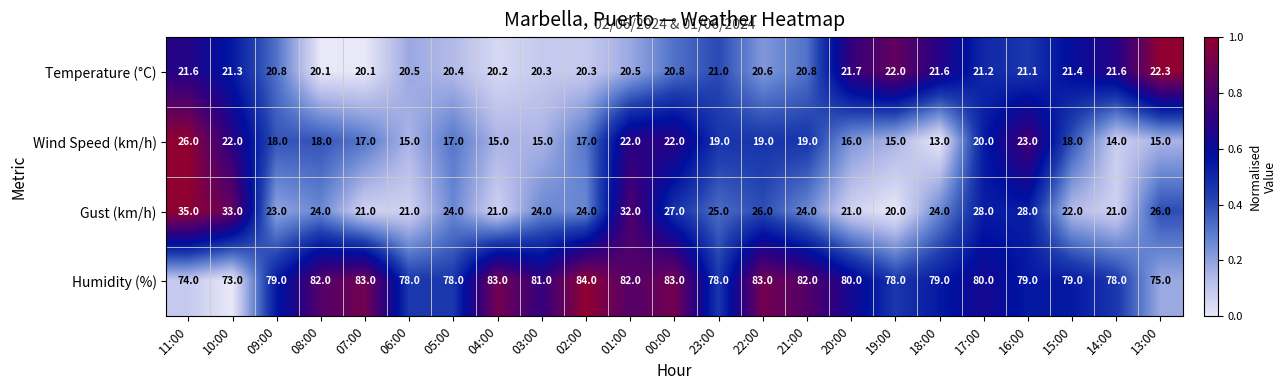

The Temperature (°C) series shows 29.5 at 05:00. True or false?

False